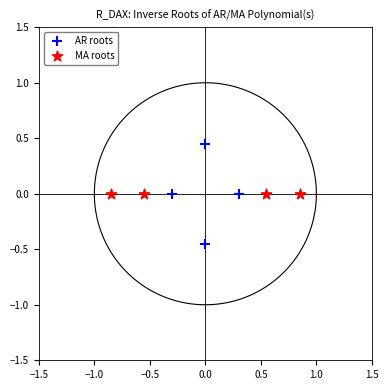

Which series contains the highest Y value?

AR roots